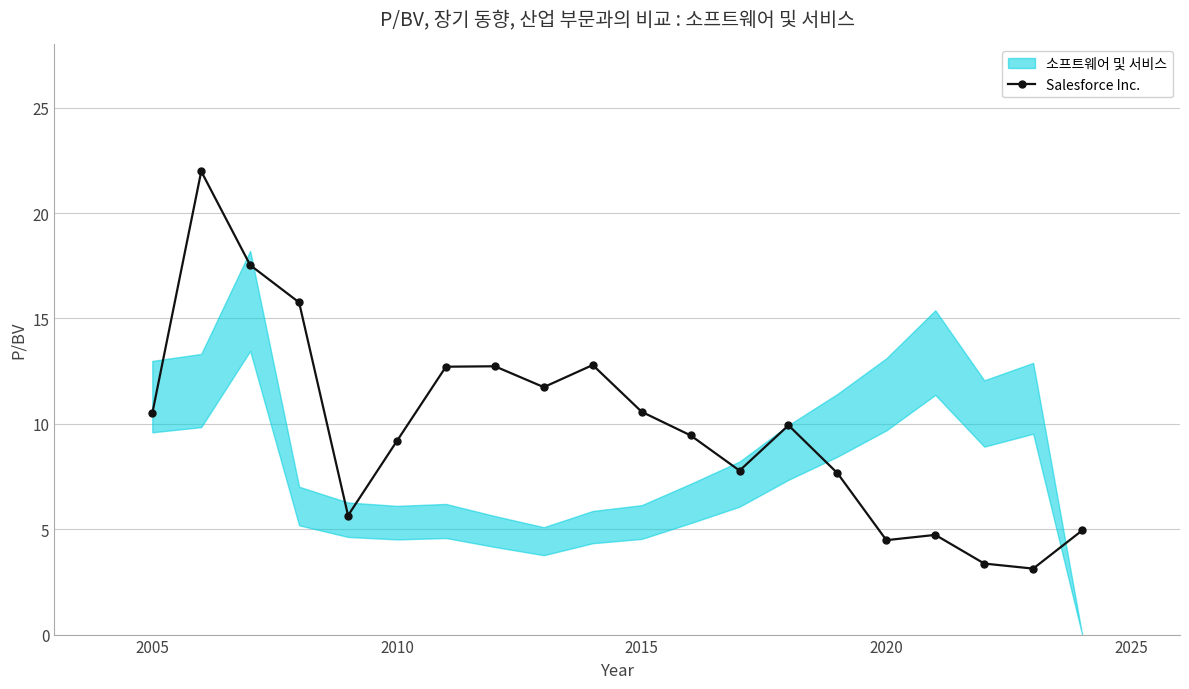

Does the chart have visible grid lines?

Yes